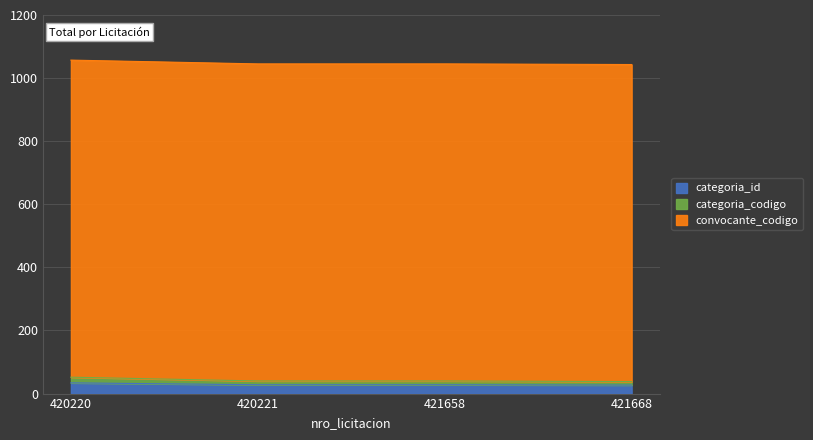

How many lines are shown in the chart?

3